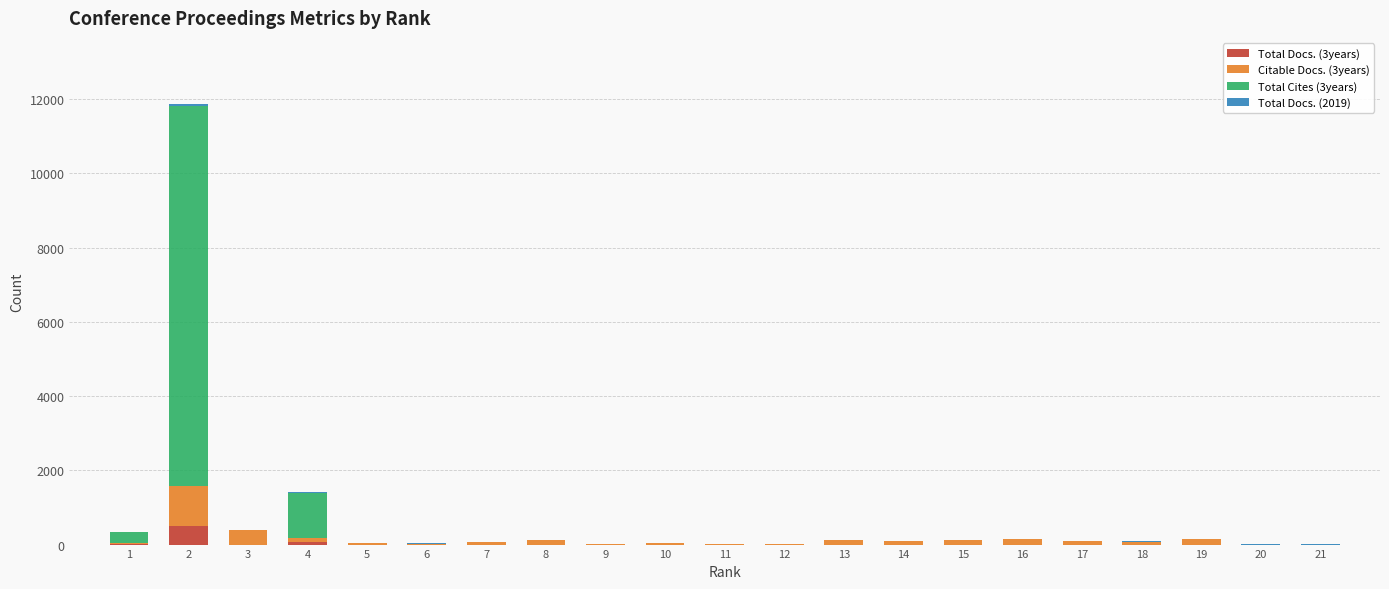

The value of Total Docs. (3years) at 18 is 0. True or false?

True